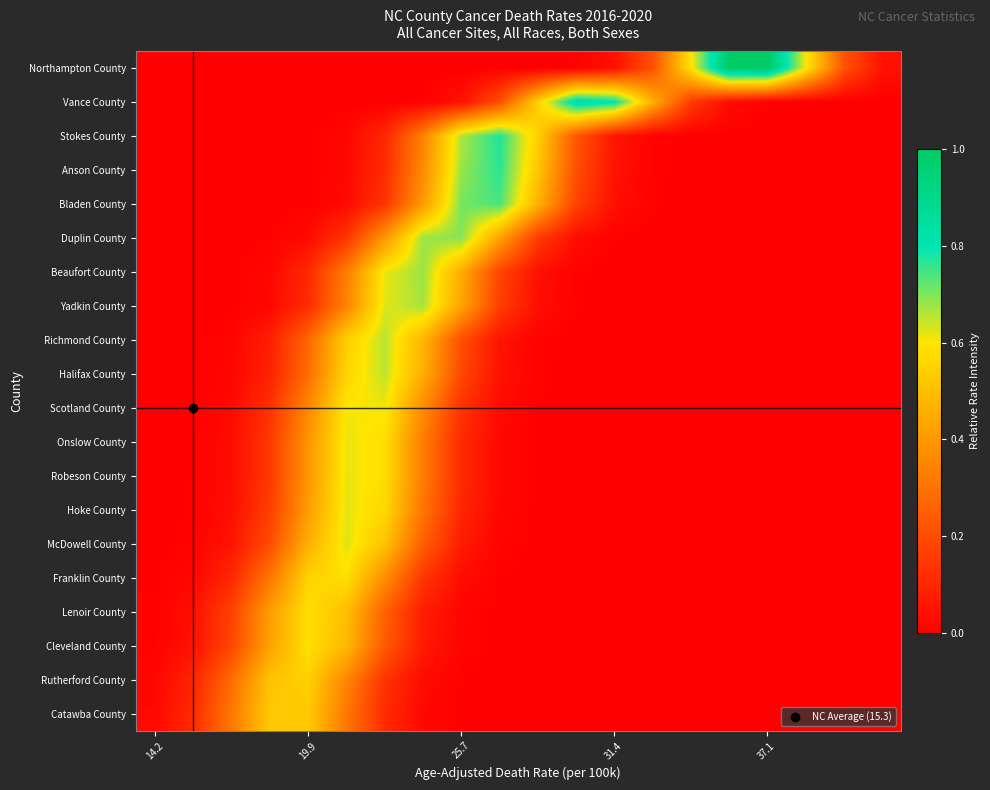

Count the number of data series in this chart.

20